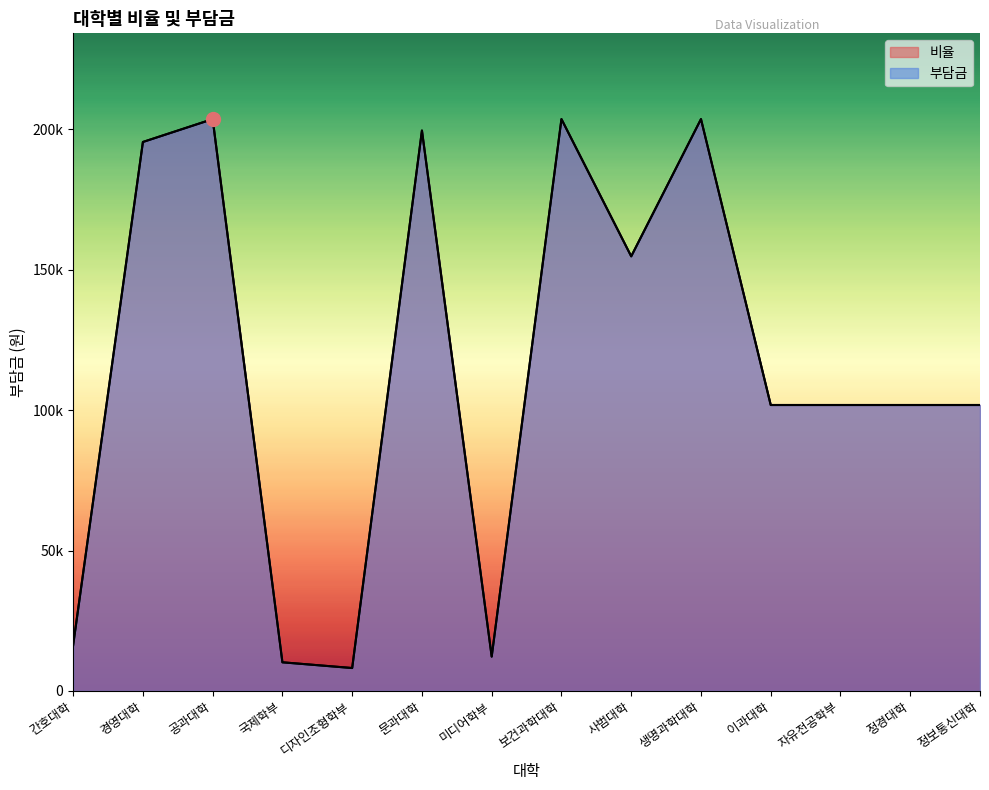

True or false: 비율 and 부담금 intersect in this chart.

False